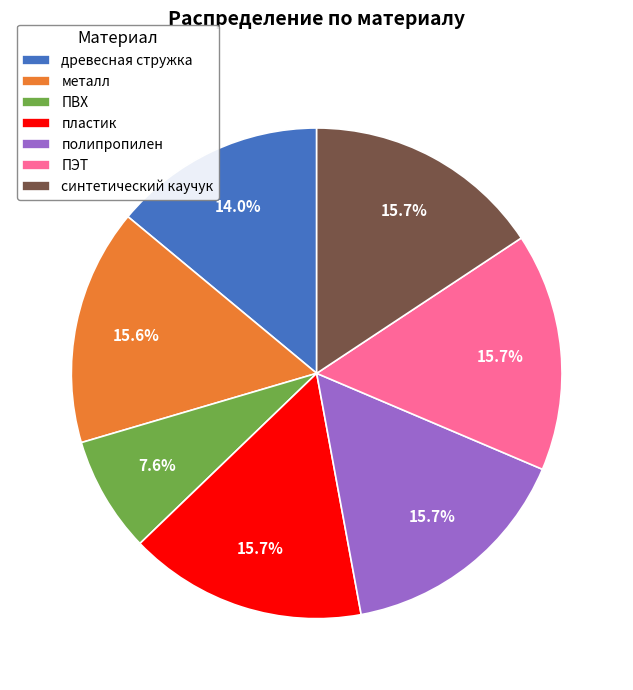

Approximately how many times larger is the value at древесная стружка compared to ПВХ?

1.8